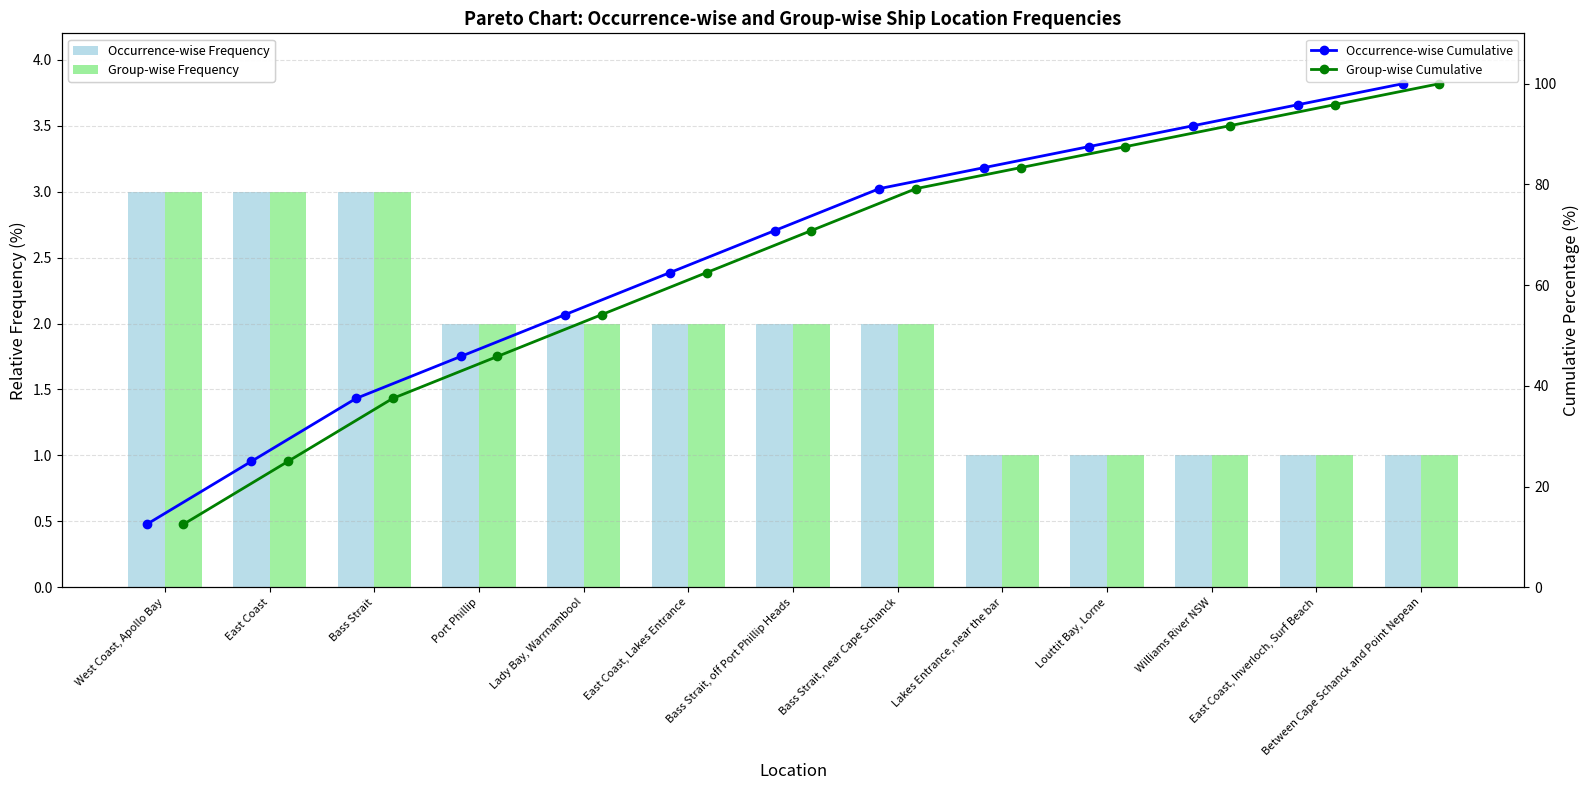

What is the difference between the highest and lowest values at Port Phillip?

43.8